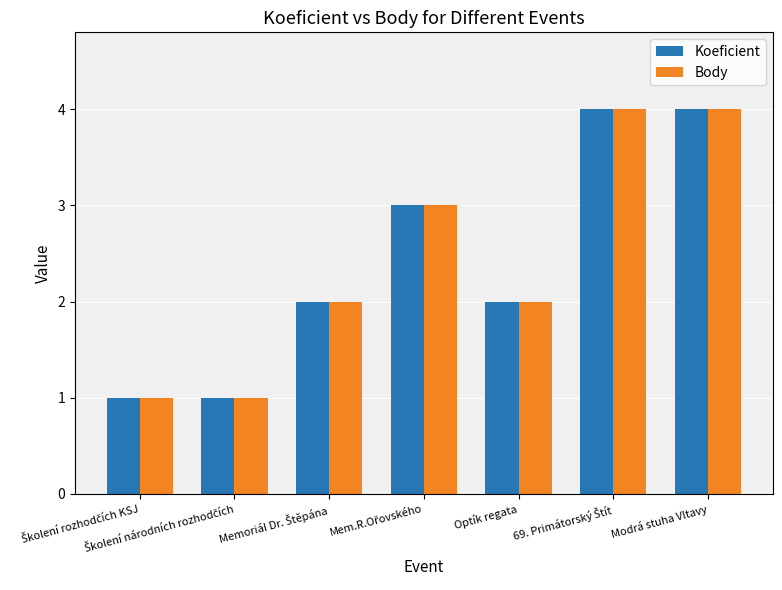

What is the highest value of the Koeficient series?

4